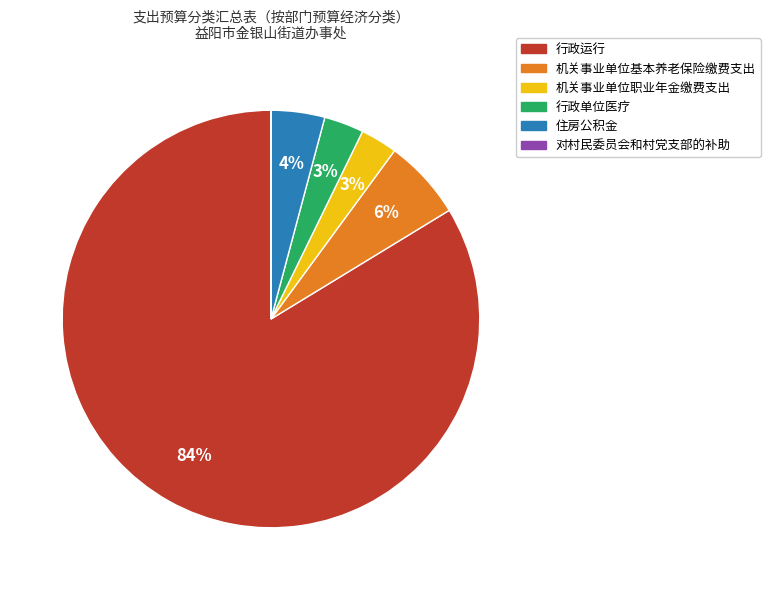

What is the largest slice in the pie chart?

行政运行